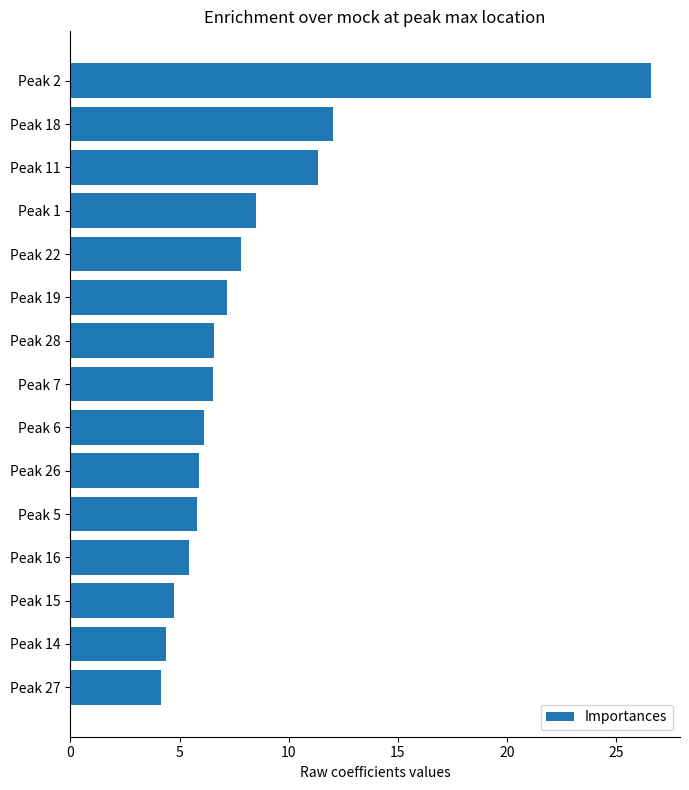

What is the average value?

8.2